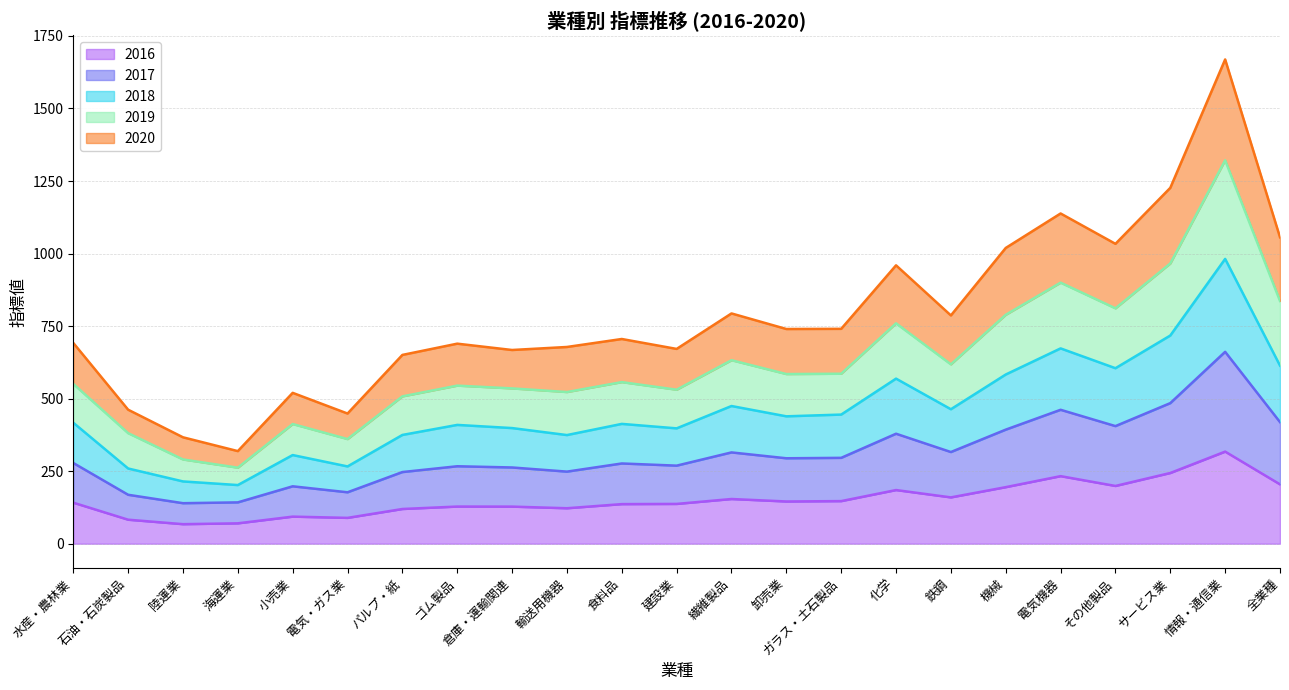

Is the value of 2017 at 情報・通信業 greater than the value of 2018 at 水産・農林業?

Yes